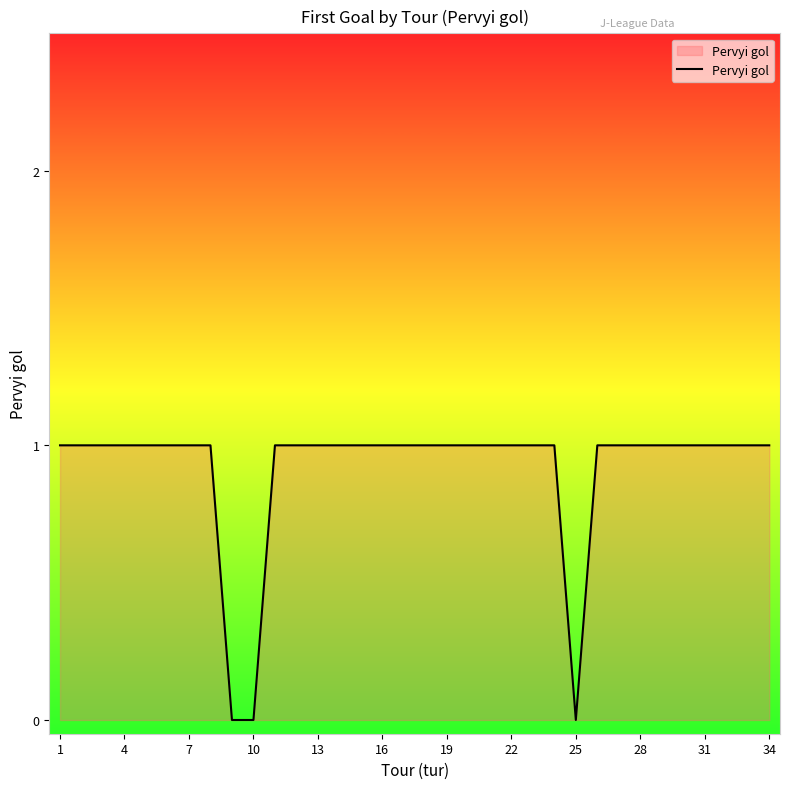

True or false: the data shows 1 at 31.

True